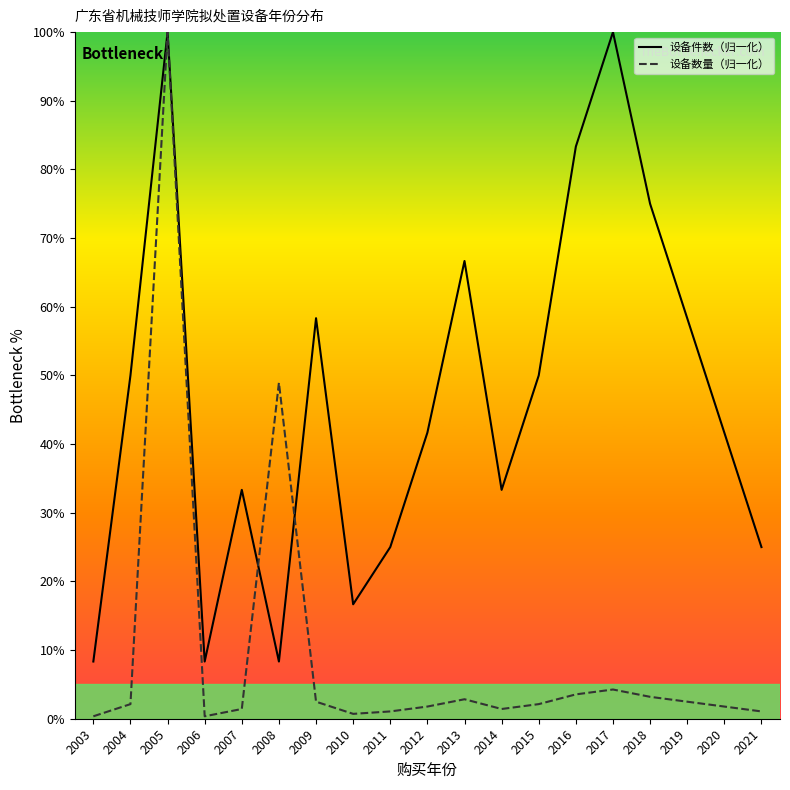

Does the chart have visible grid lines?

No